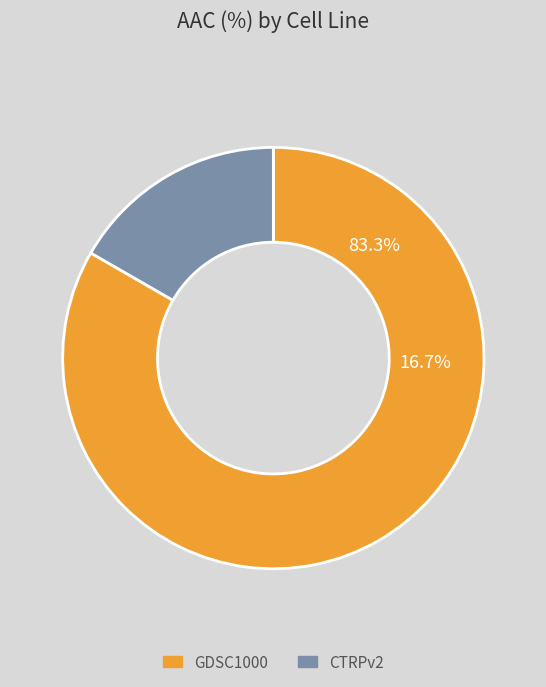

What percentage is the GDSC1000 slice, to the nearest percent?

83%